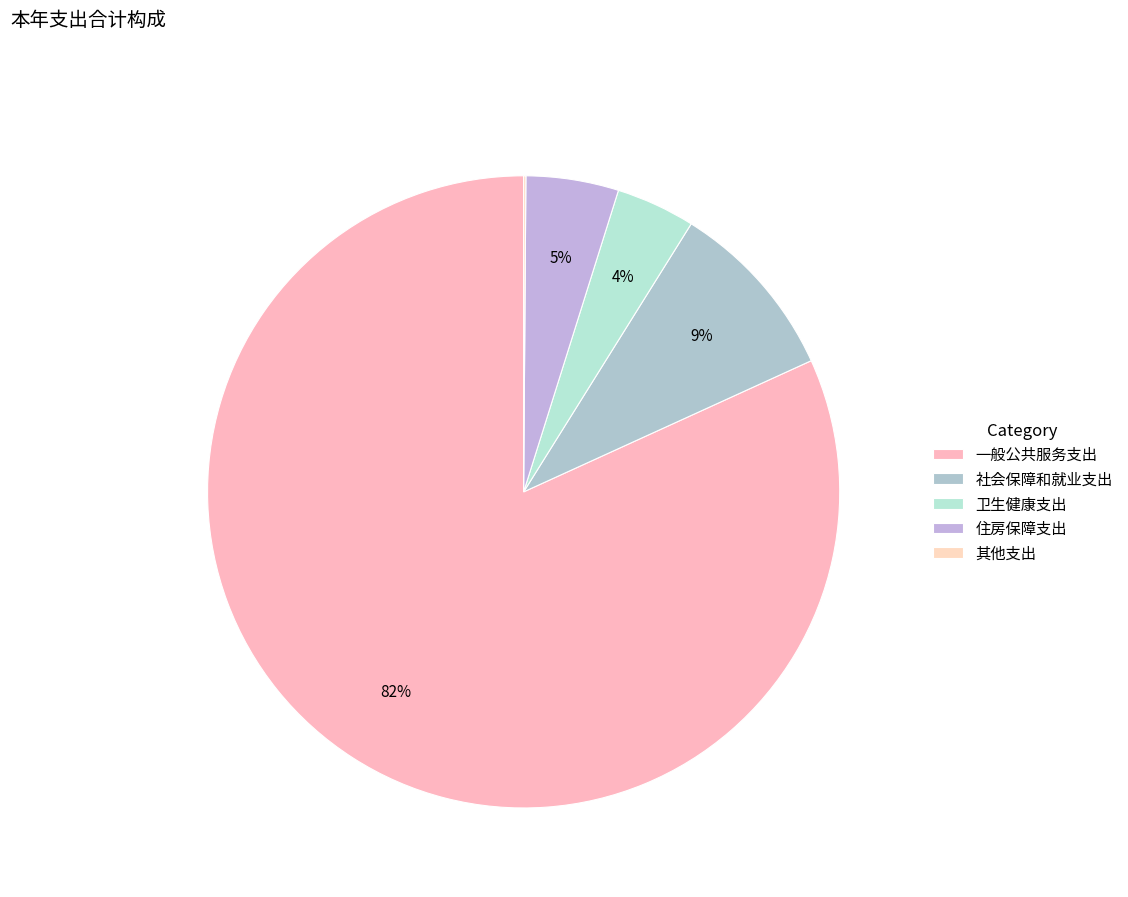

To the nearest percent, what percentage of the pie is 社会保障和就业支出?

9%